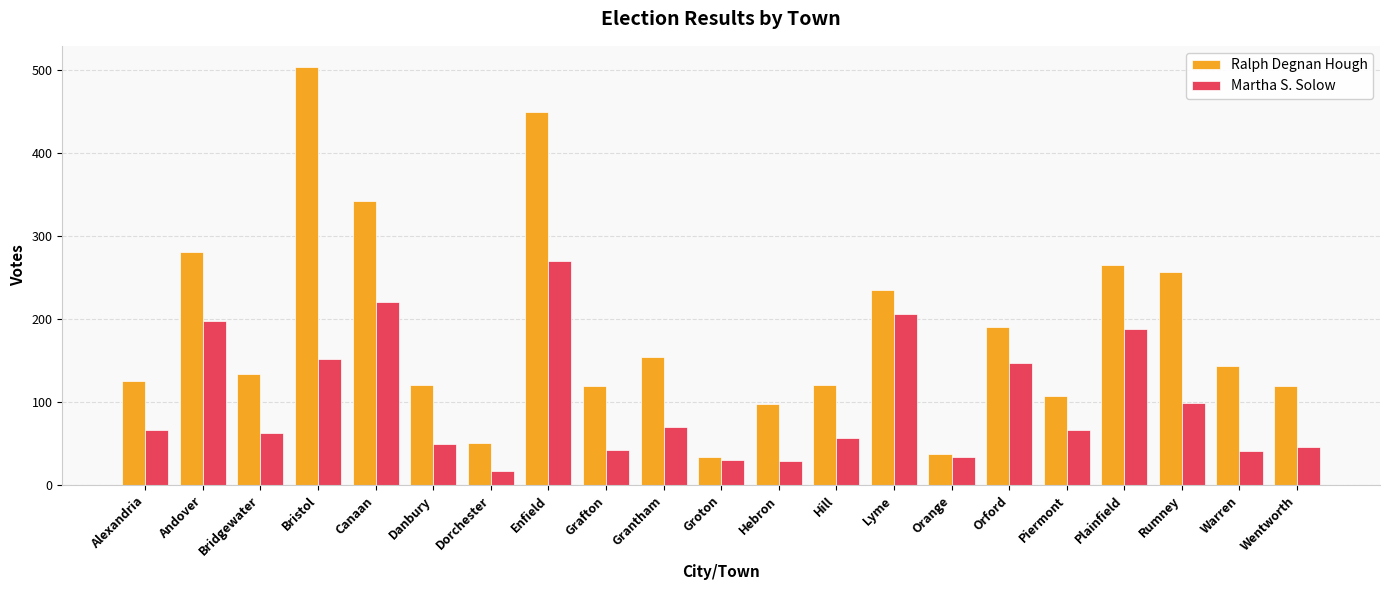

What are all the series names shown in the legend?

Ralph Degnan Hough, Martha S. Solow